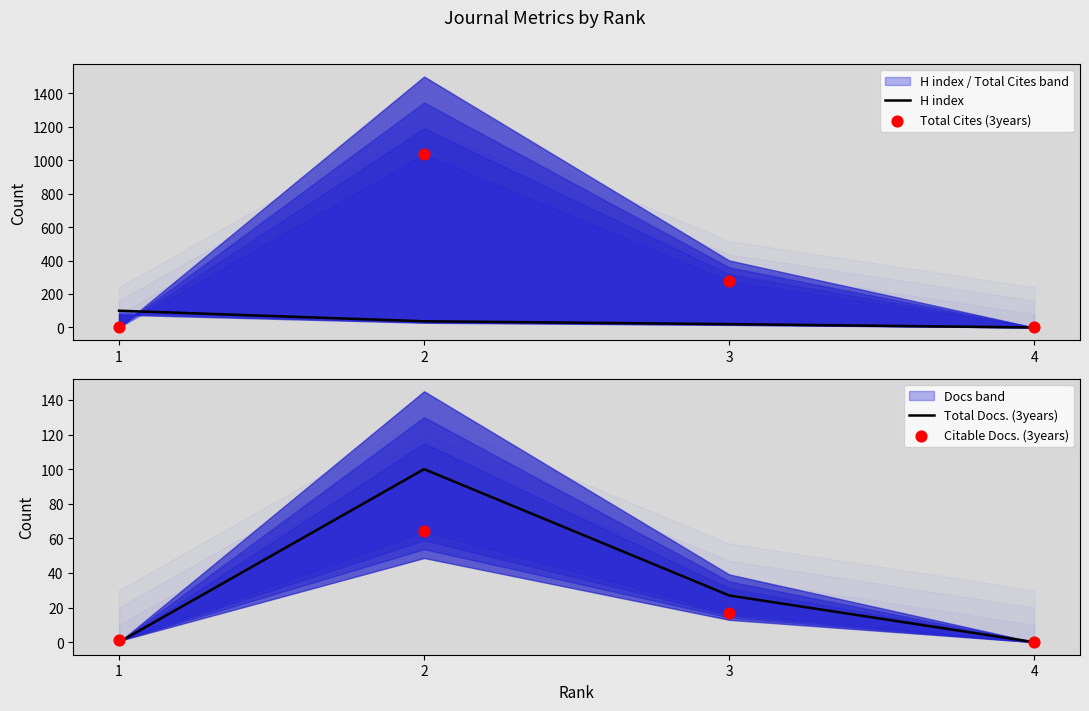

At how many categories does at least one series exceed 151?

2